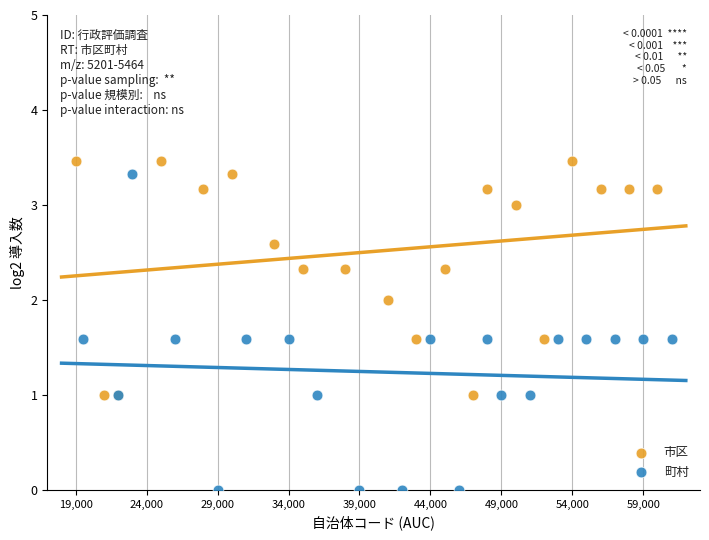

What are all the series names shown in the legend?

市区, 町村